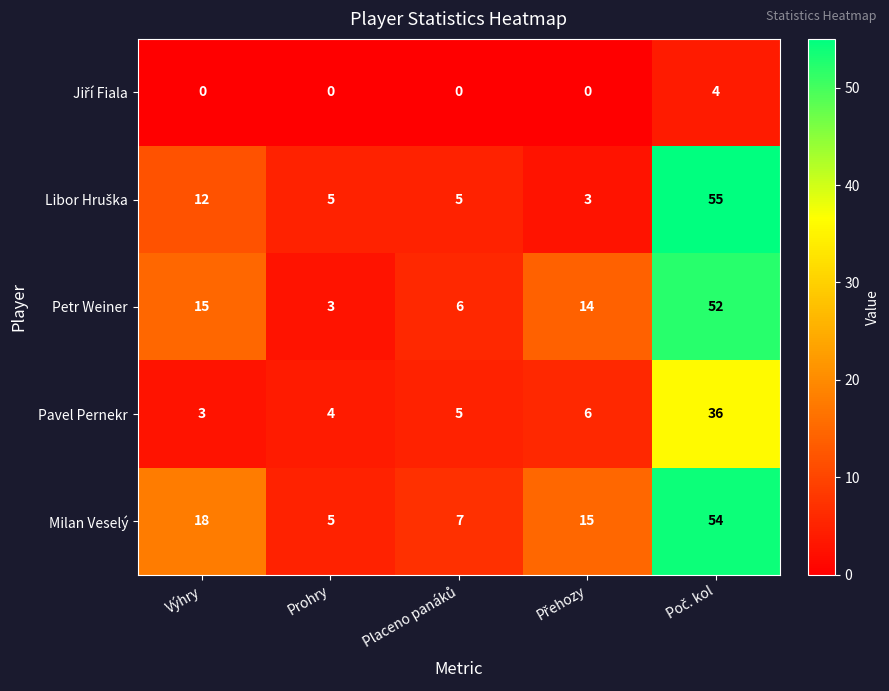

Is it true that Petr Weiner equals 3 at Prohry?

True